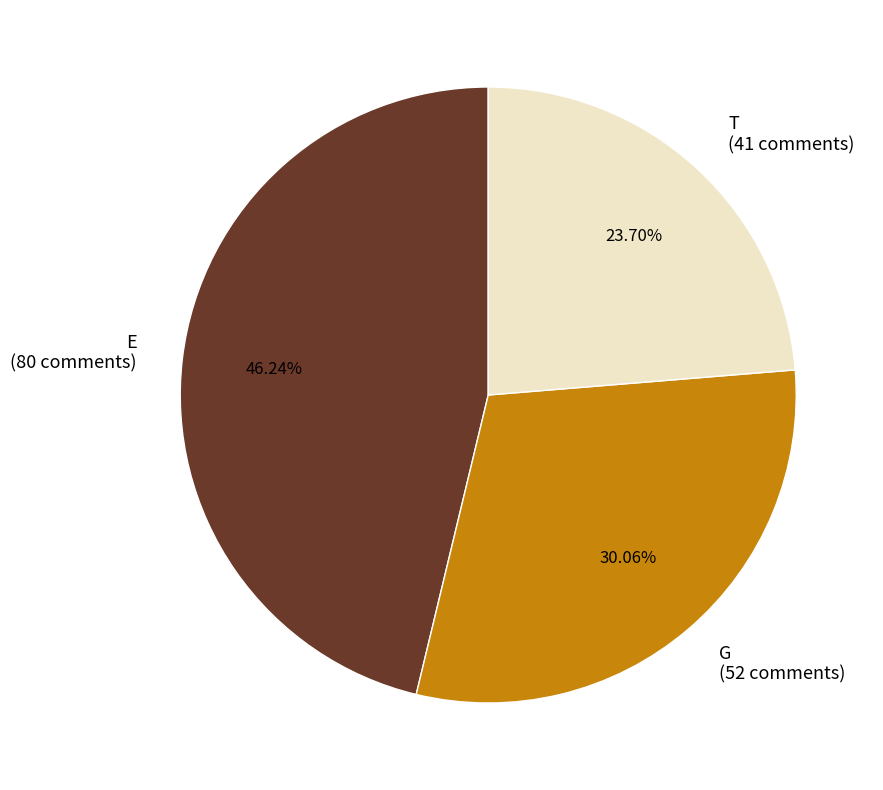

What is the ratio of the value at G (52 comments) to the value at T (41 comments)?

1.3